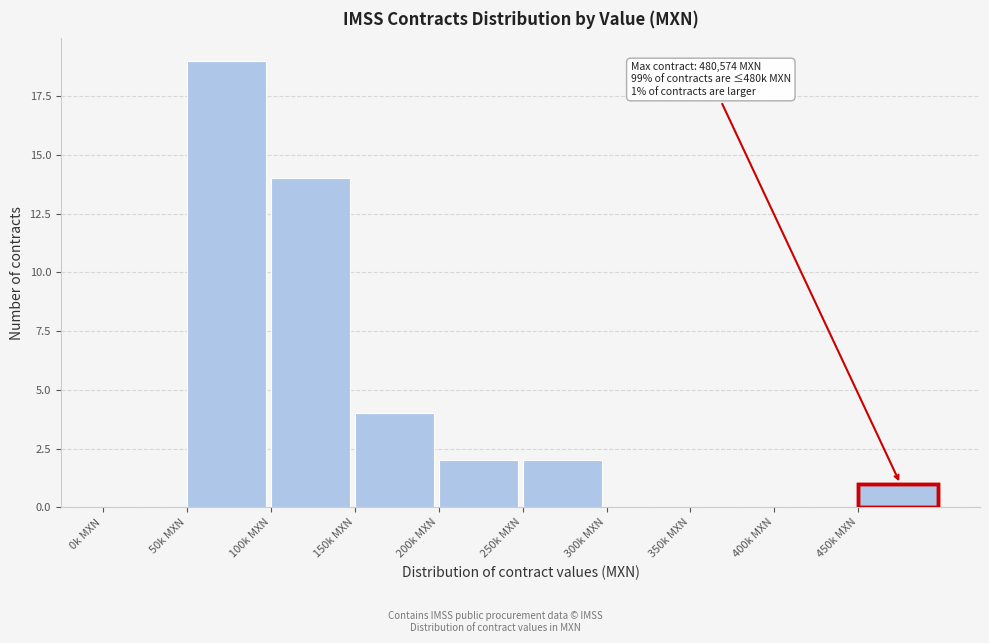

Reading left to right, list all the values displayed in this chart.

0k MXN=0	50k MXN=19	100k MXN=14	150k MXN=4	200k MXN=2	250k MXN=2	300k MXN=0	350k MXN=0	400k MXN=0	450k MXN=1